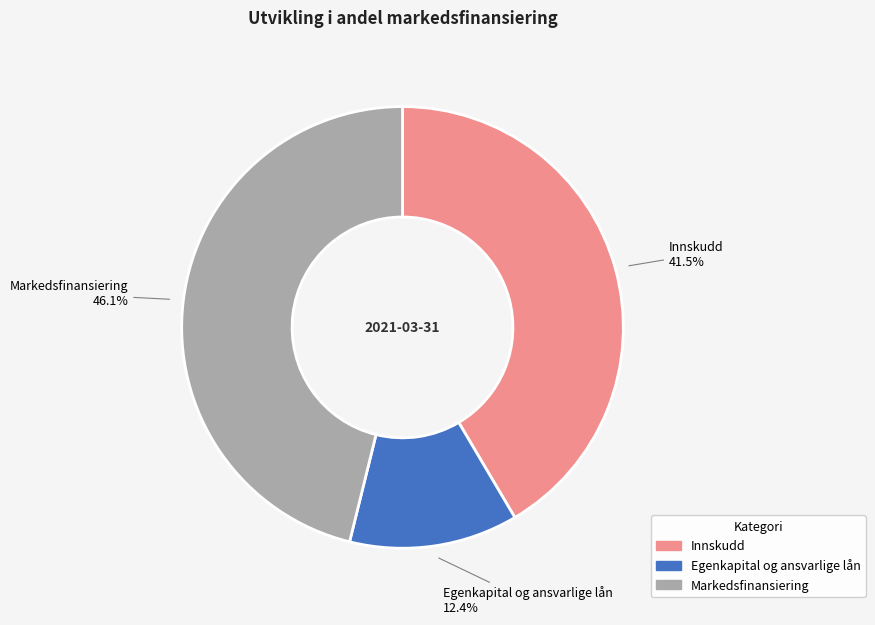

The Markedsfinansiering slice represents 57% of the pie. True or false?

False